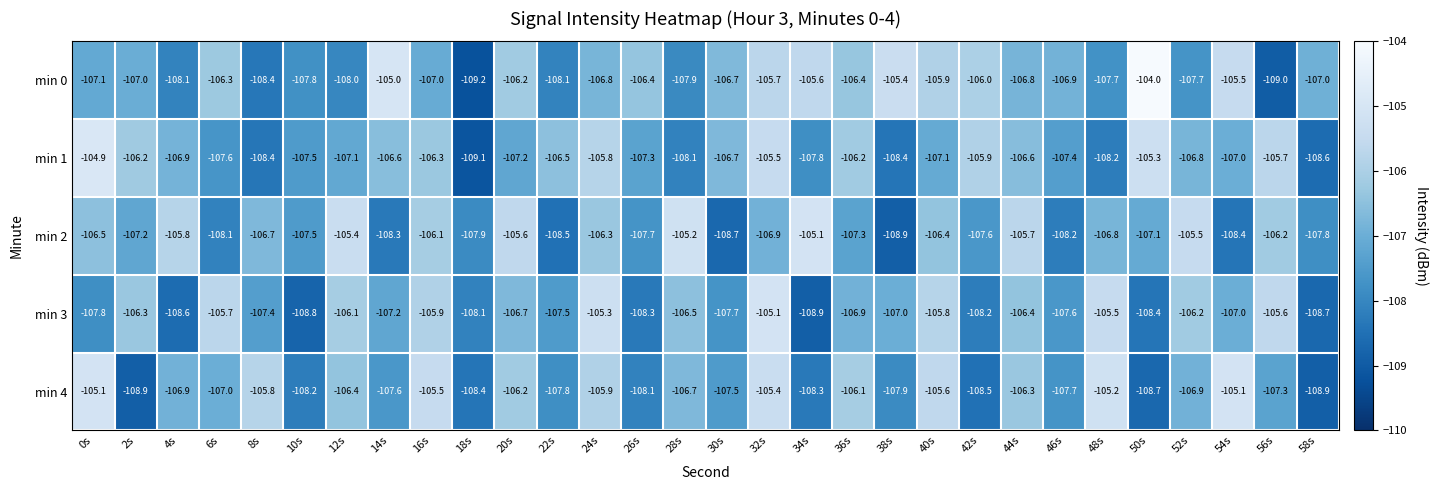

What value does the min 1 series have at 18s?

-109.1